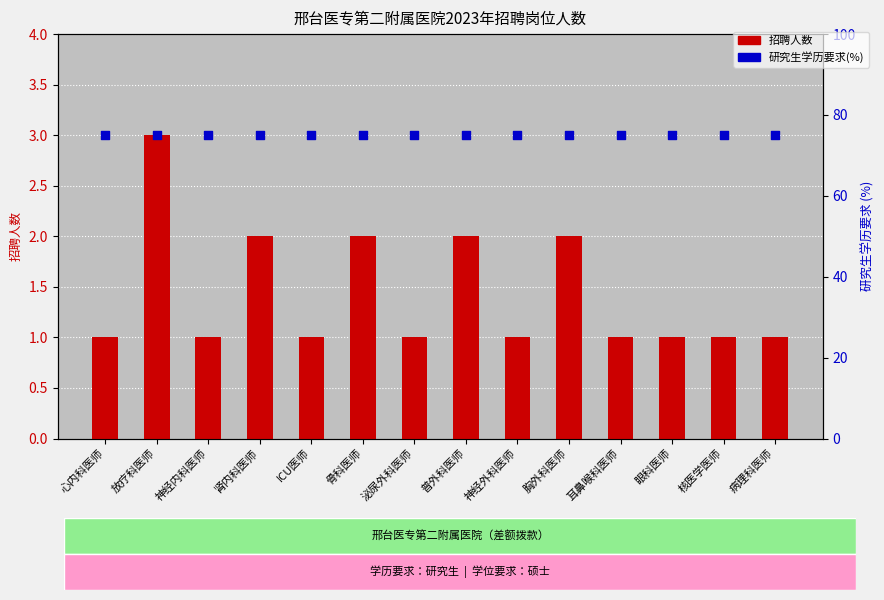

At how many categories does at least one series exceed 25?

14